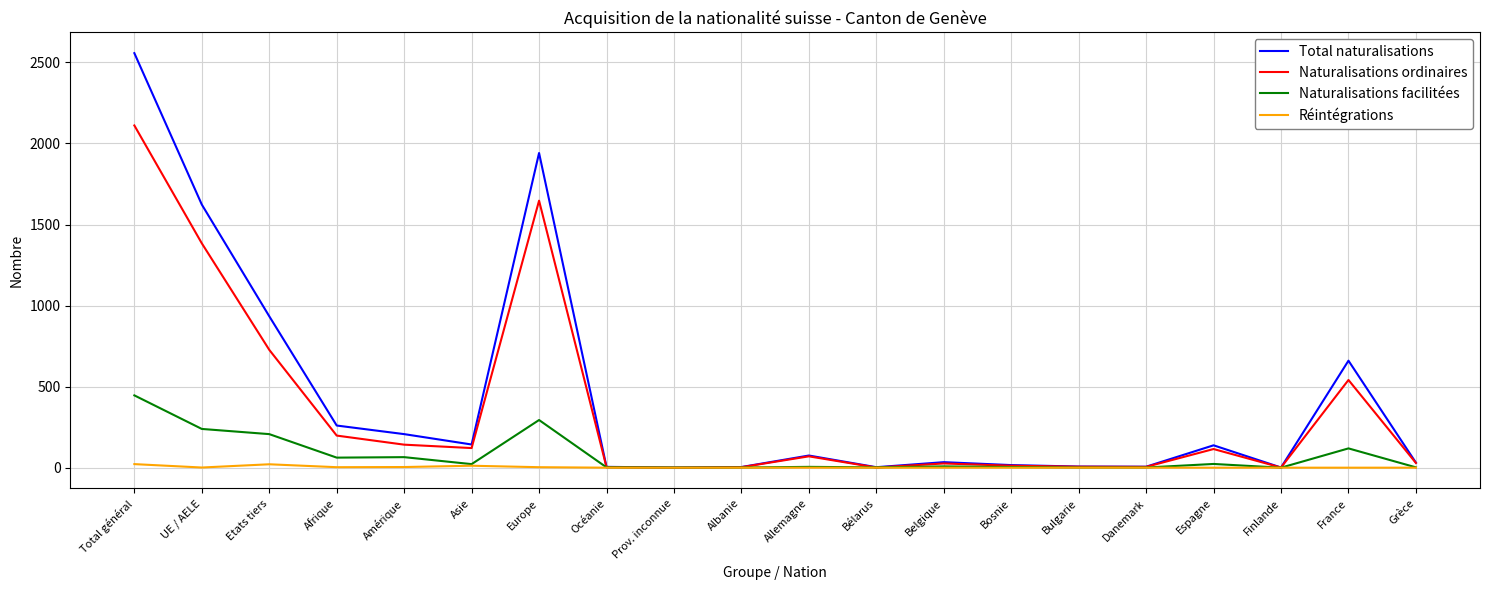

List the series in order of their peak value, highest first.

Total naturalisations, Naturalisations ordinaires, Naturalisations facilitées, Réintégrations